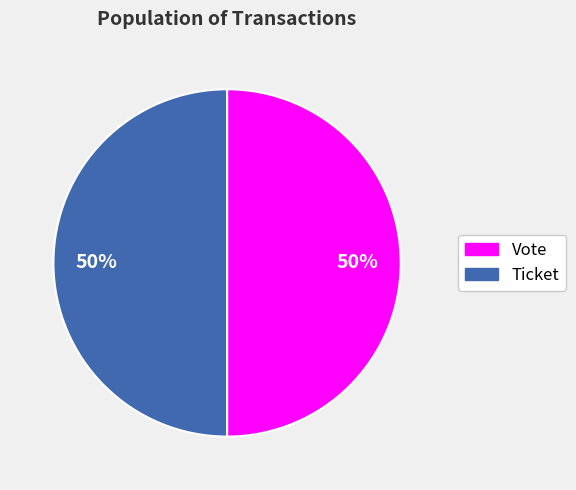

To the nearest percent, what is the average slice percentage?

50%